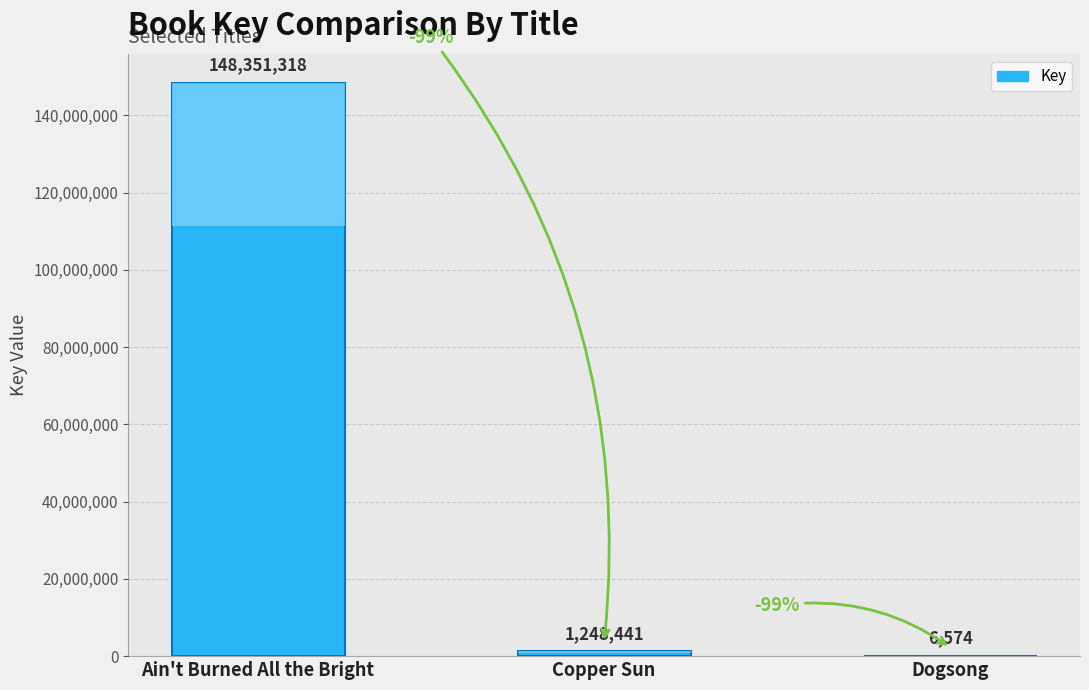

The chart shows a value of 249586588 at Ain't Burned All the Bright. True or false?

False